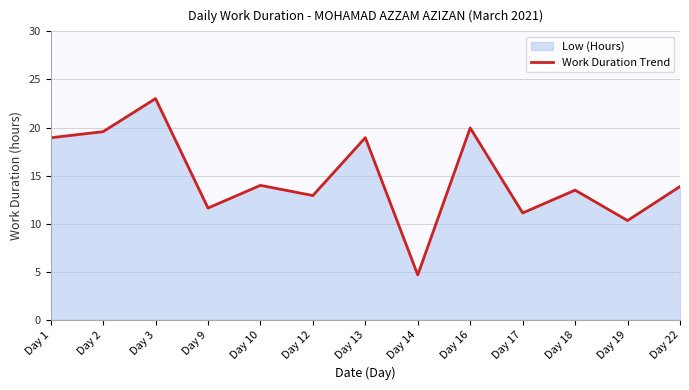

How many points are higher than both their immediate neighbors (excluding endpoints)?

5